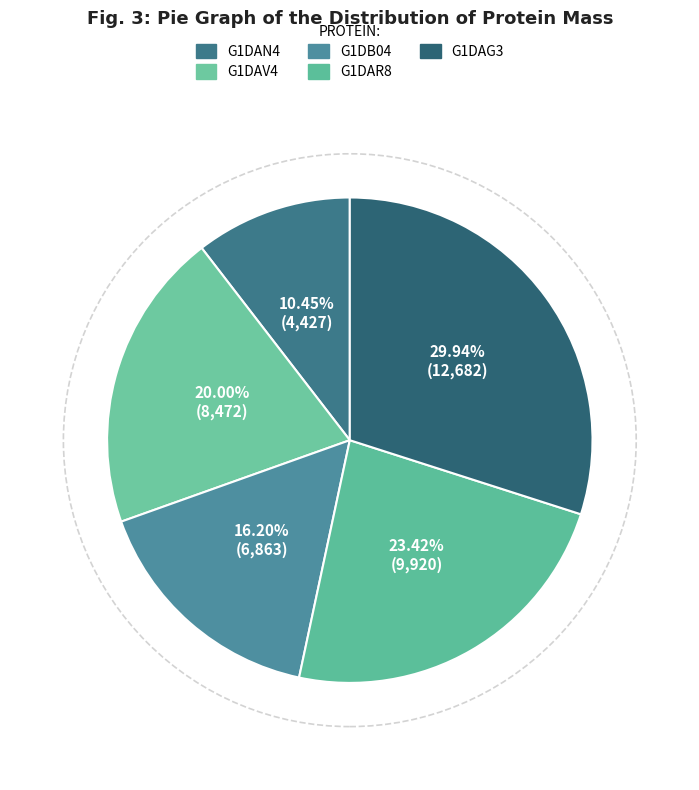

What is the largest slice in the pie chart?

G1DAG3